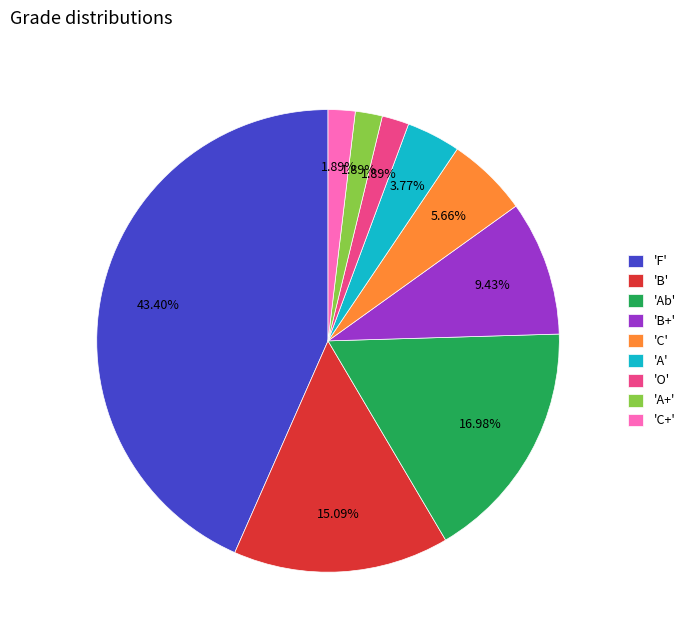

Do 'C' and 'A+' together represent more than half of the pie?

No